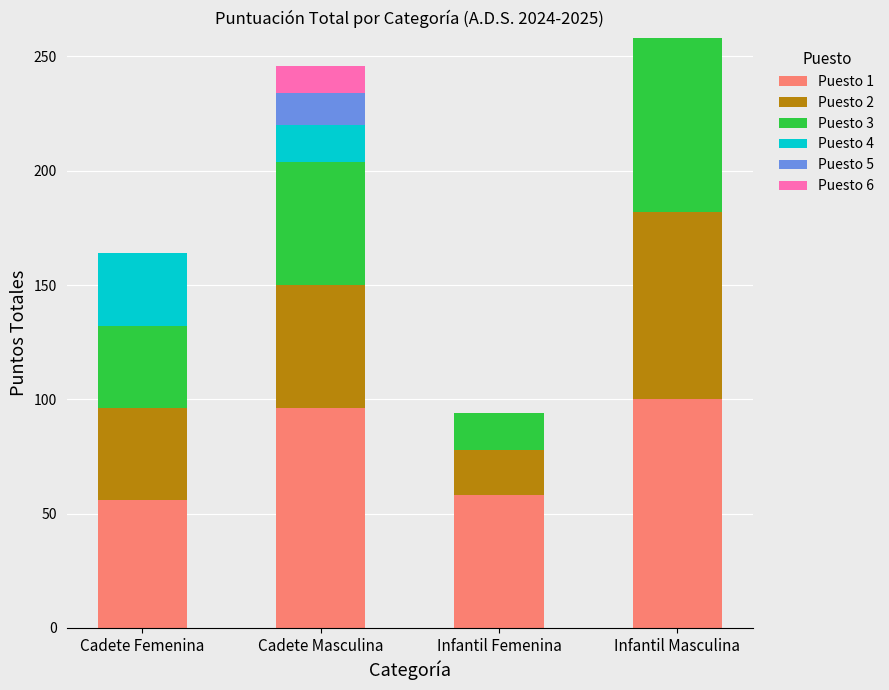

The value of Puesto 1 at Infantil Masculina is 158. True or false?

False